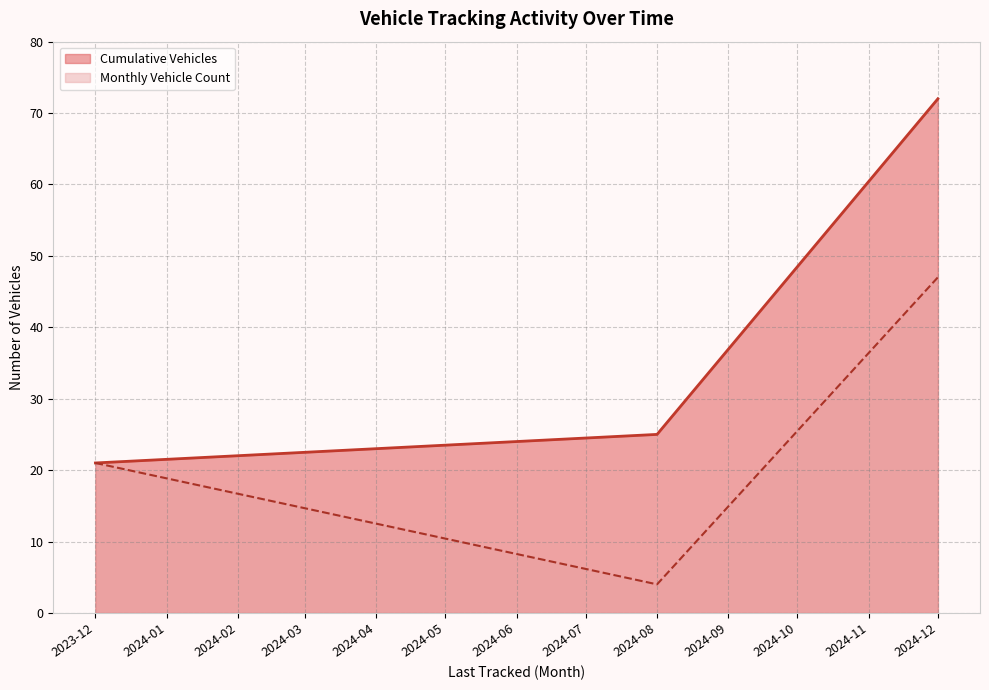

How many distinct data groups are displayed?

2